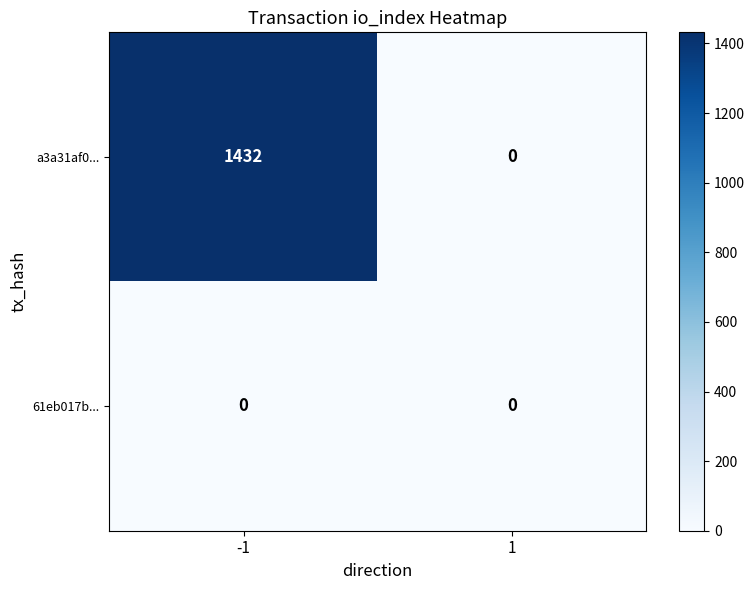

Reading left to right, extract all data points from this chart.

a3a31af0...: 1432	0
61eb017b...: 0	0